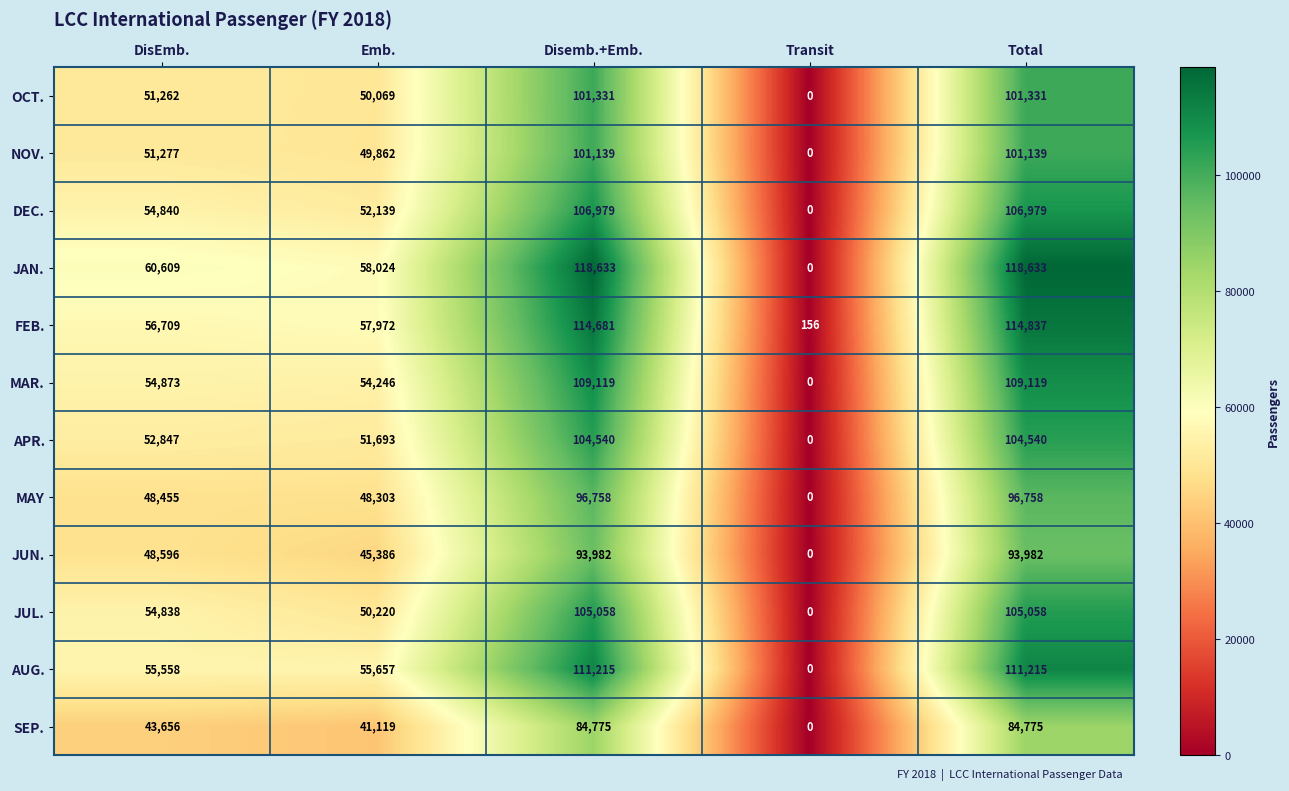

At Disemb.+Emb., list the series in order from largest to smallest.

JAN., FEB., AUG., MAR., DEC., JUL., APR., OCT., NOV., MAY, JUN., SEP.